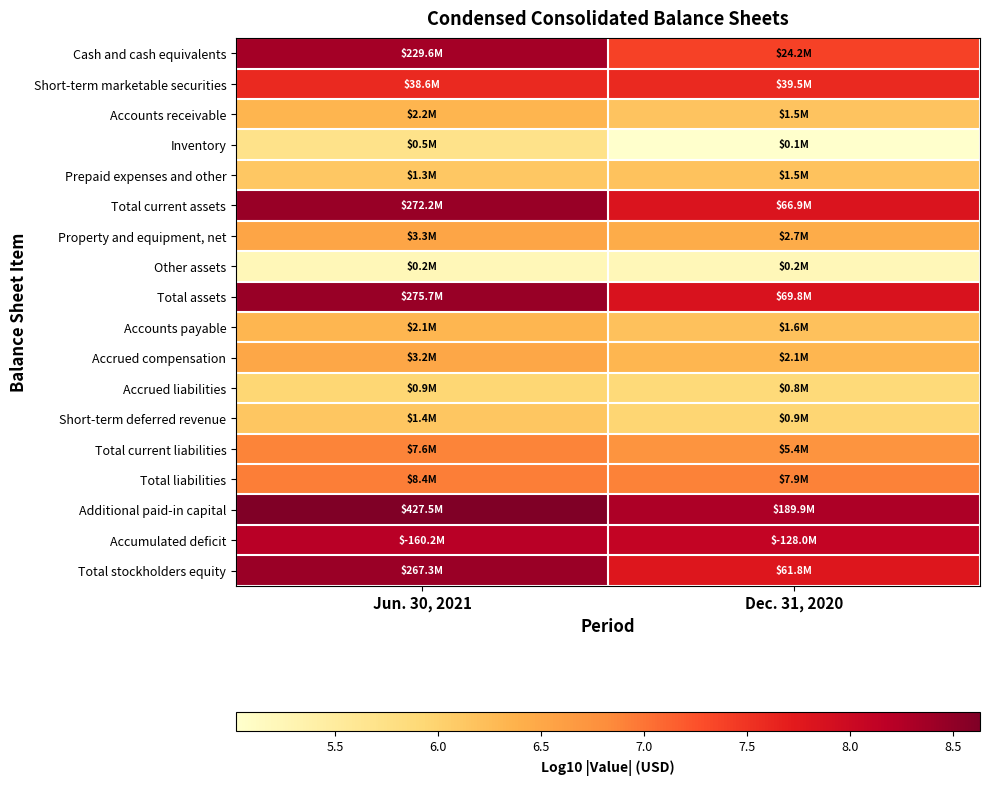

Rank the series by their maximum value, from lowest to highest.

Other assets, Inventory, Accrued liabilities, Short-term deferred revenue, Prepaid expenses and other, Accounts payable, Accounts receivable, Accrued compensation, Property and equipment, net, Total current liabilities, Total liabilities, Short-term marketable securities, Accumulated deficit, Cash and cash equivalents, Total stockholders equity, Total current assets, Total assets, Additional paid-in capital